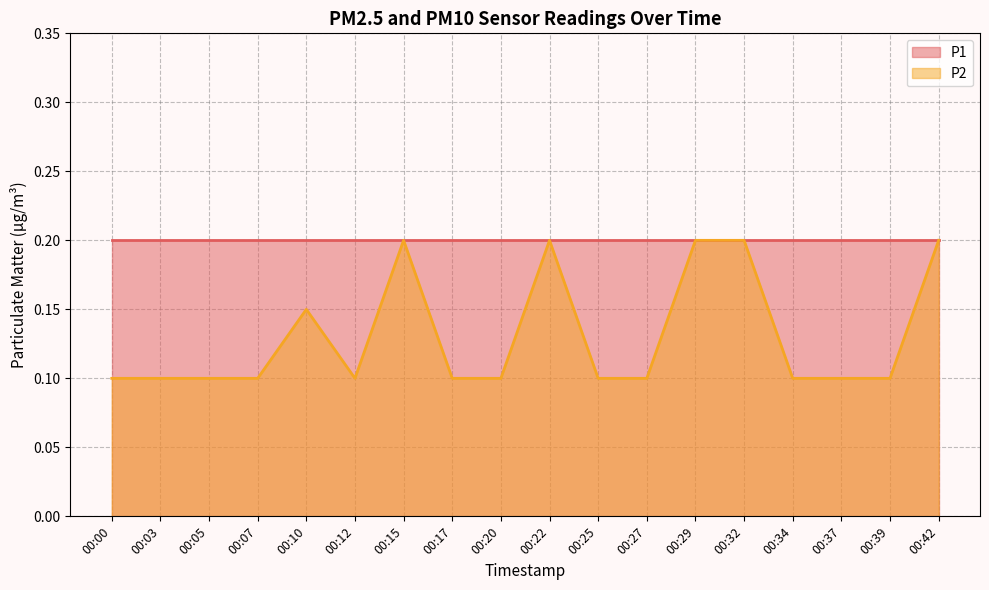

Reading right to left, what are all the values shown in this chart?

00:42=0.2	00:39=0.1	00:37=0.1	00:34=0.1	00:32=0.2	00:29=0.2	00:27=0.1	00:25=0.1	00:22=0.2	00:20=0.1	00:17=0.1	00:15=0.2	00:12=0.1	00:10=0.1	00:07=0.1	00:05=0.1	00:03=0.1	00:00=0.1